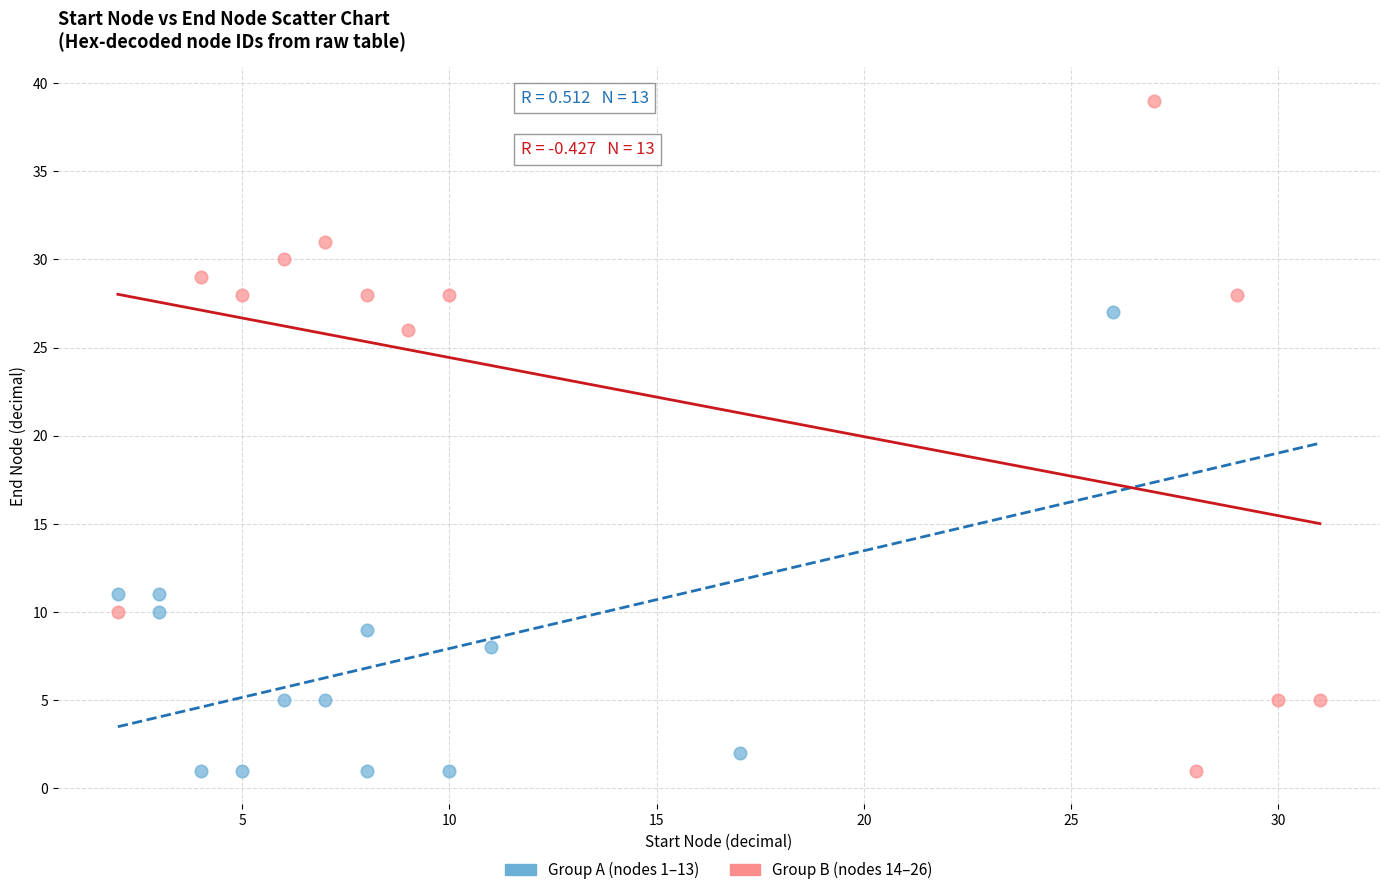

Which series has the widest spread of Y values?

Group B (nodes 14–26)